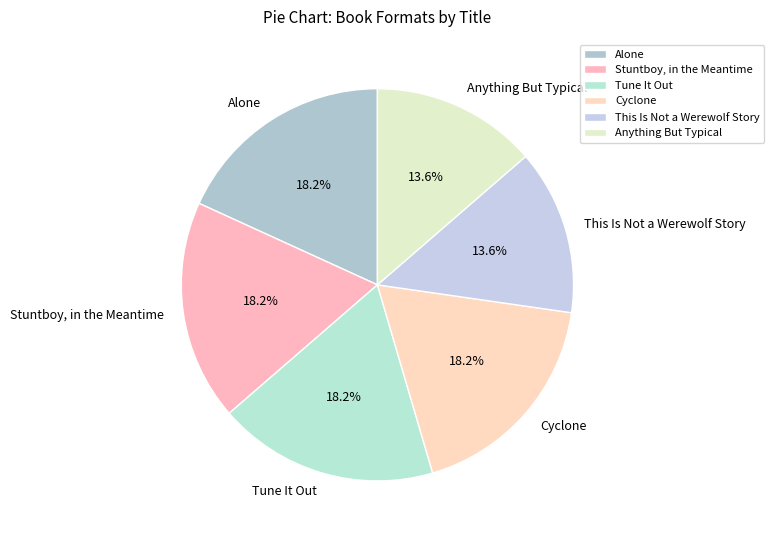

To the nearest percent, what is the average slice percentage?

17%